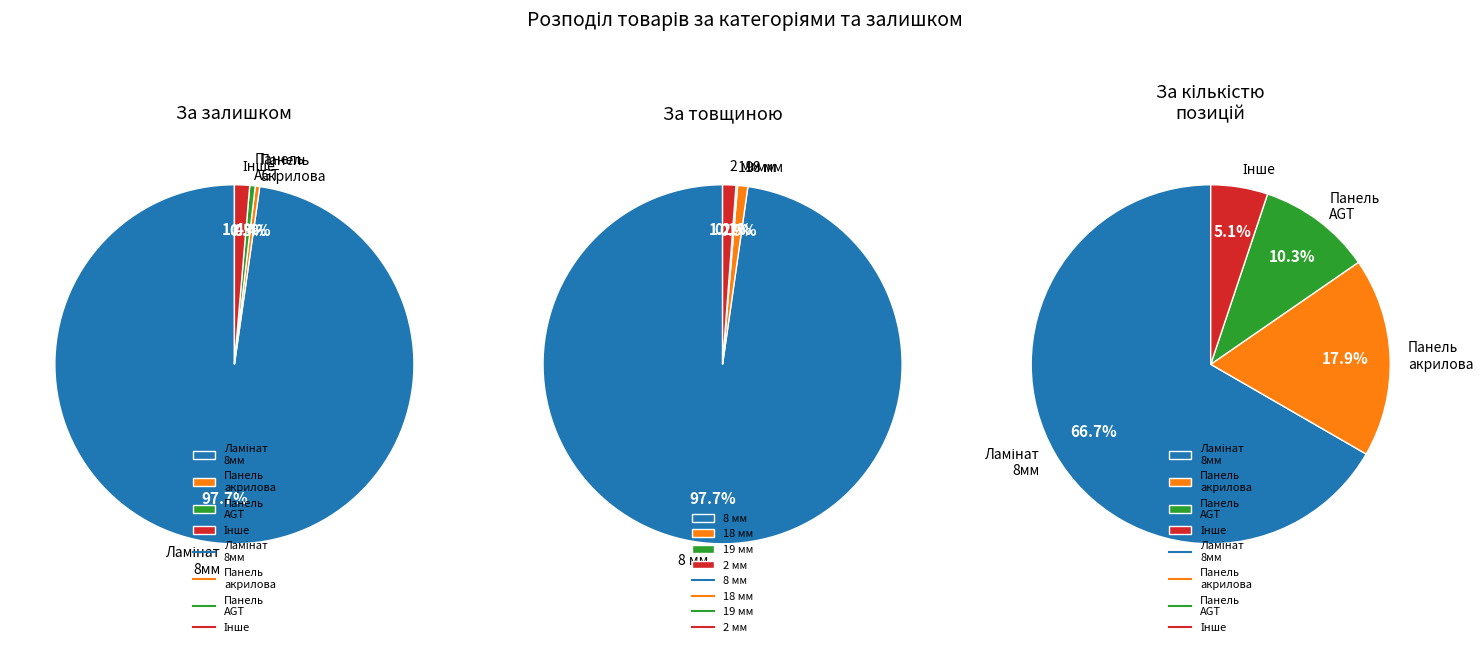

Does Панель Skin represent more than half of the total?

No